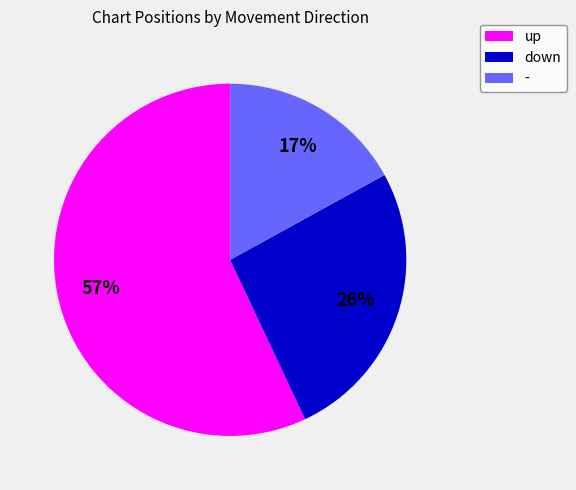

To the nearest percent, what is the difference between the largest and smallest slice percentages?

40%